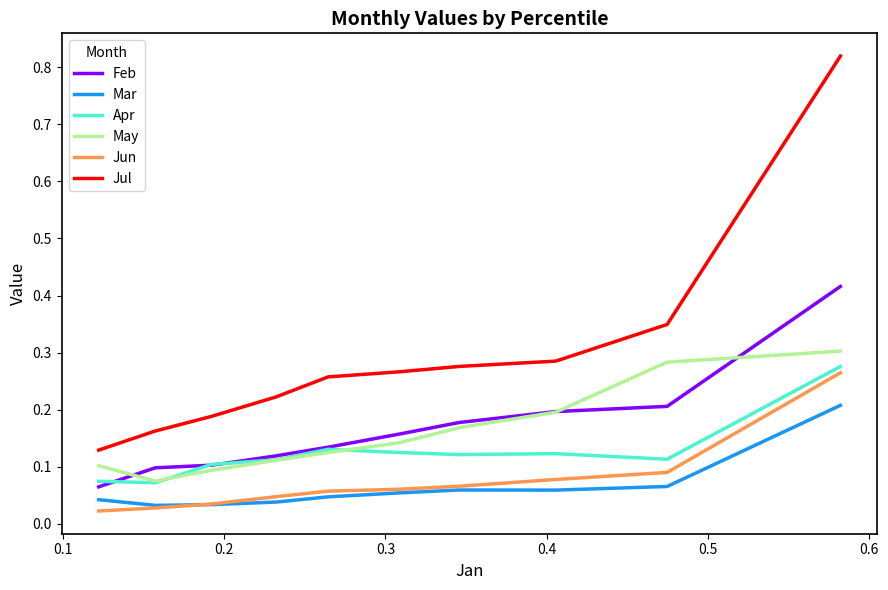

True or false: Mar and Feb intersect in this chart.

False